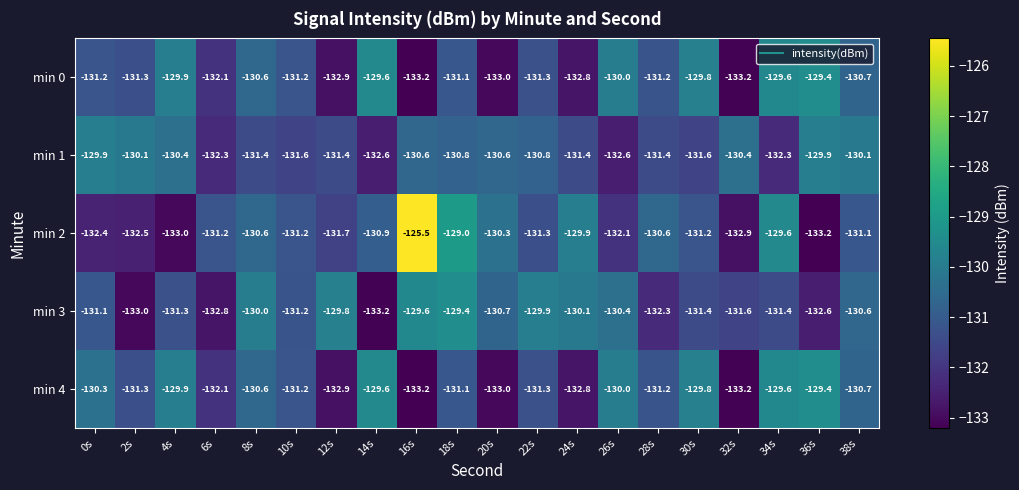

Which series has the largest range (max minus min)?

min 2